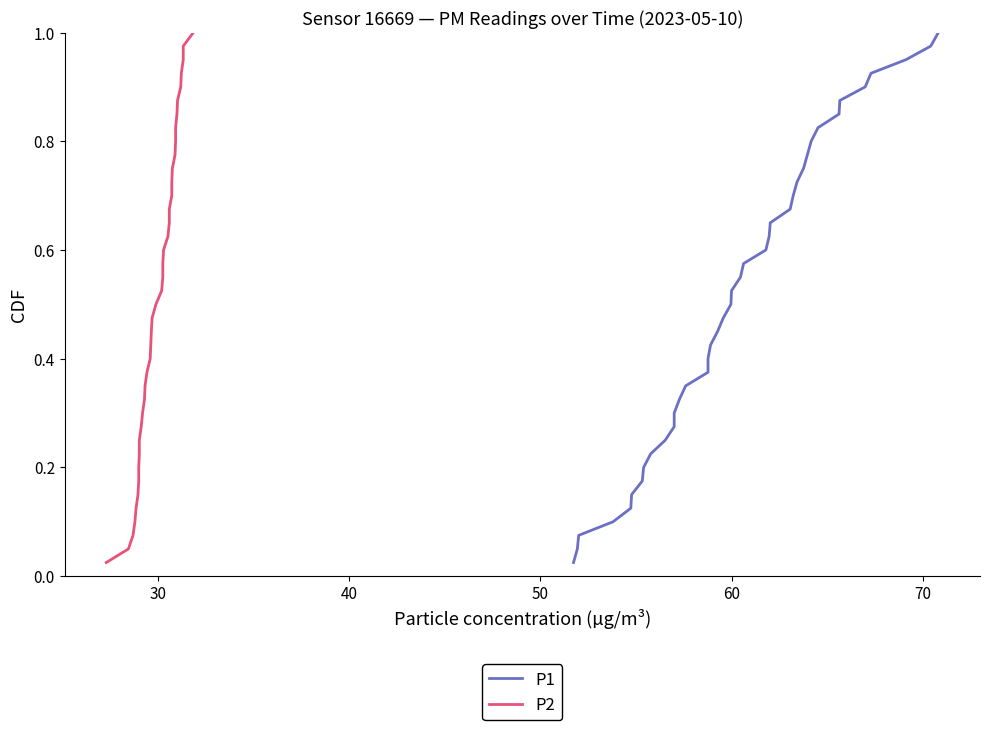

Which series has the largest total across all categories?

P1